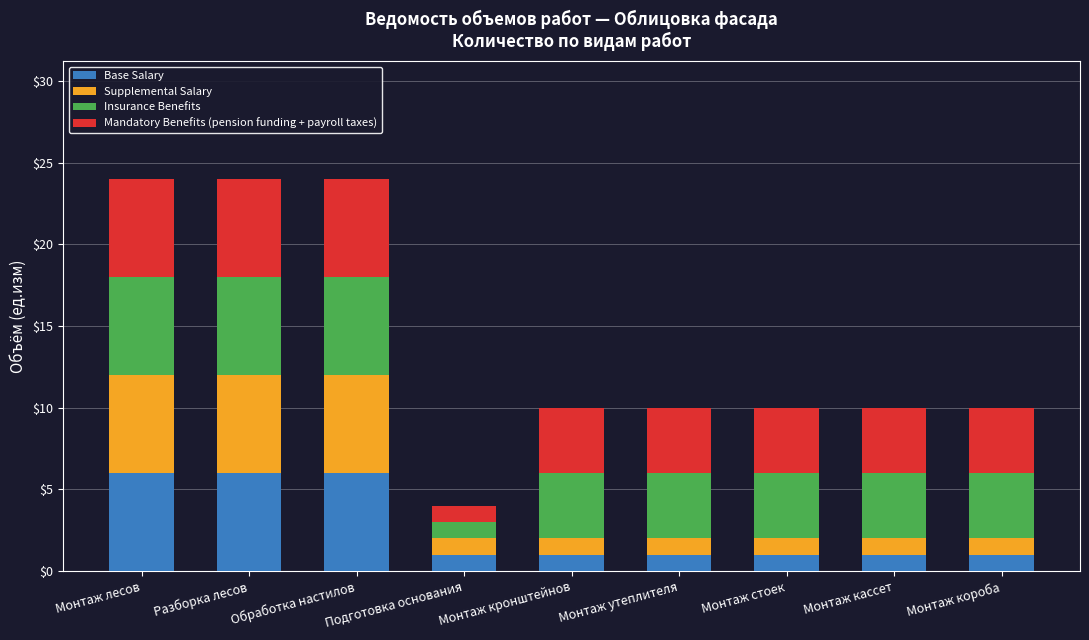

What is the average value of the Base Salary series?

3